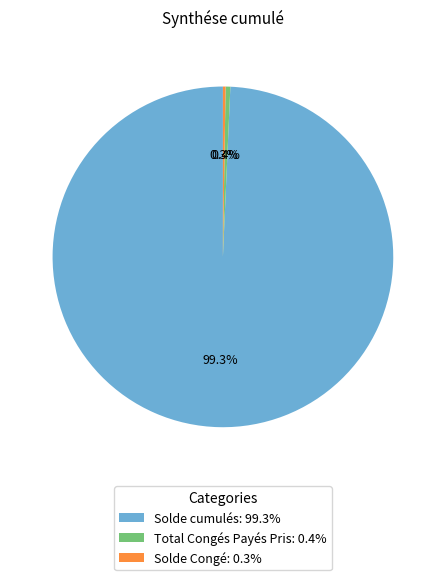

Which has a higher value, Total Congés Payés Pris: 0.4% or Solde cumulés: 99.3%?

Solde cumulés: 99.3%